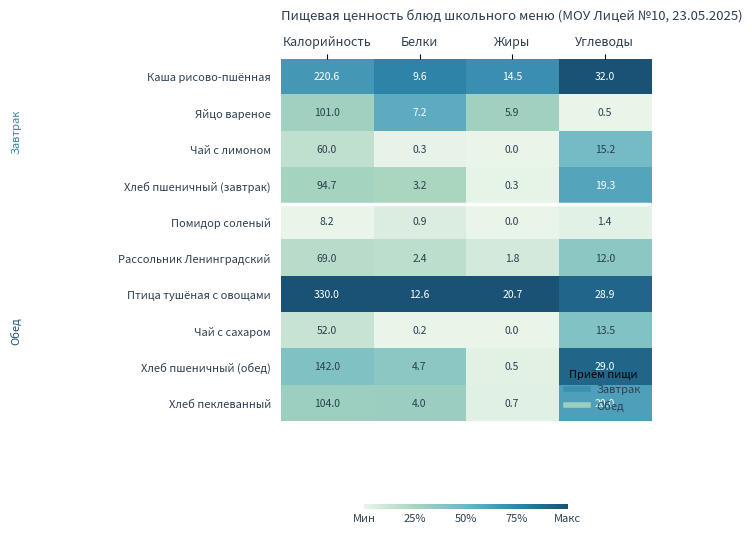

Rank the series at Белки from highest to lowest value.

Птица тушёная с овощами, Каша рисово-пшённая, Яйцо вареное, Хлеб пшеничный (обед), Хлеб пеклеванный, Хлеб пшеничный (завтрак), Рассольник Ленинградский, Помидор соленый, Чай с лимоном, Чай с сахаром